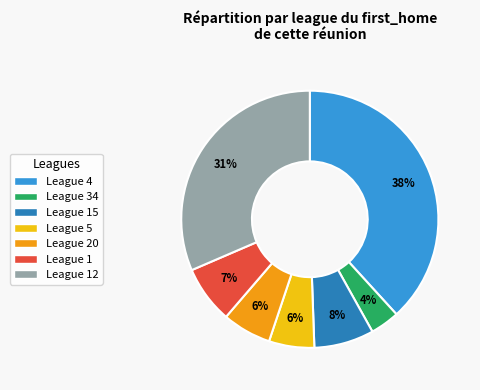

To the nearest percent, what is the average slice percentage?

14%